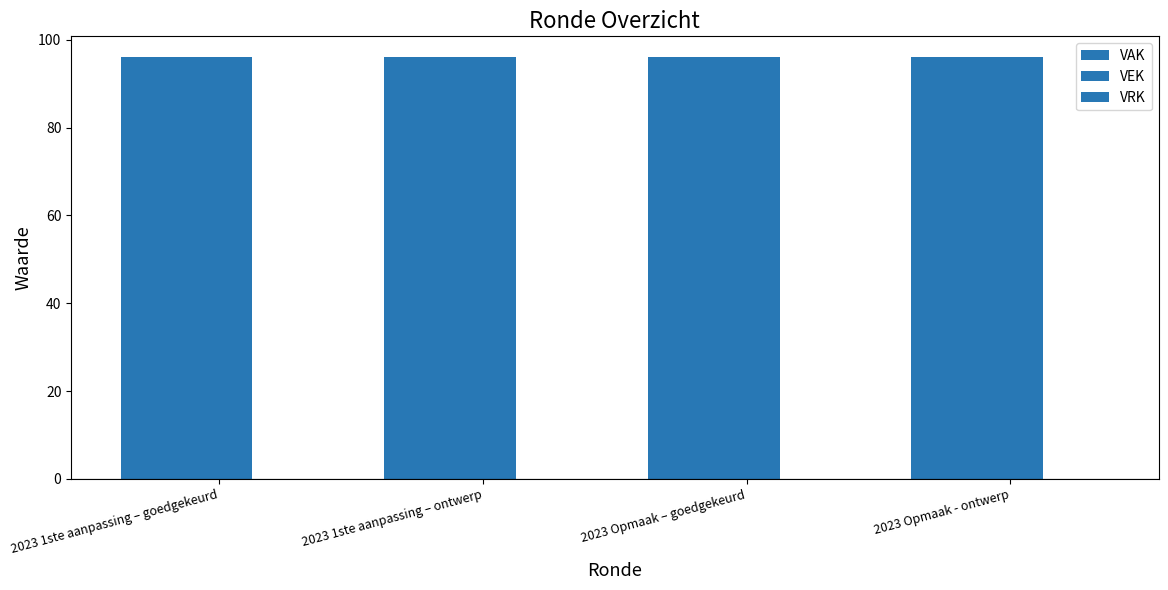

Reading right to left, transcribe all the data shown in this chart.

VAK: 96	96	96	96
VEK: 96	96	96	96
VRK: 0	0	0	0